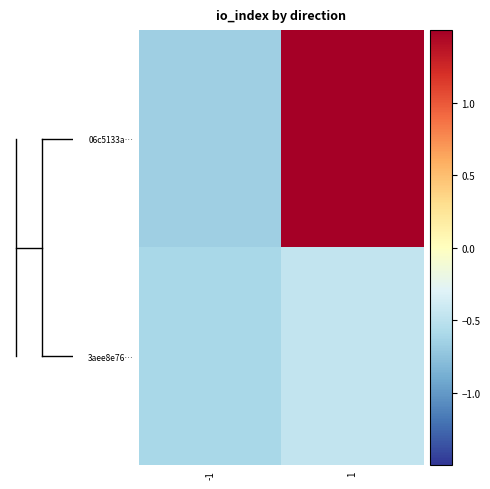

Which series has the largest total across all categories?

06c5133a…